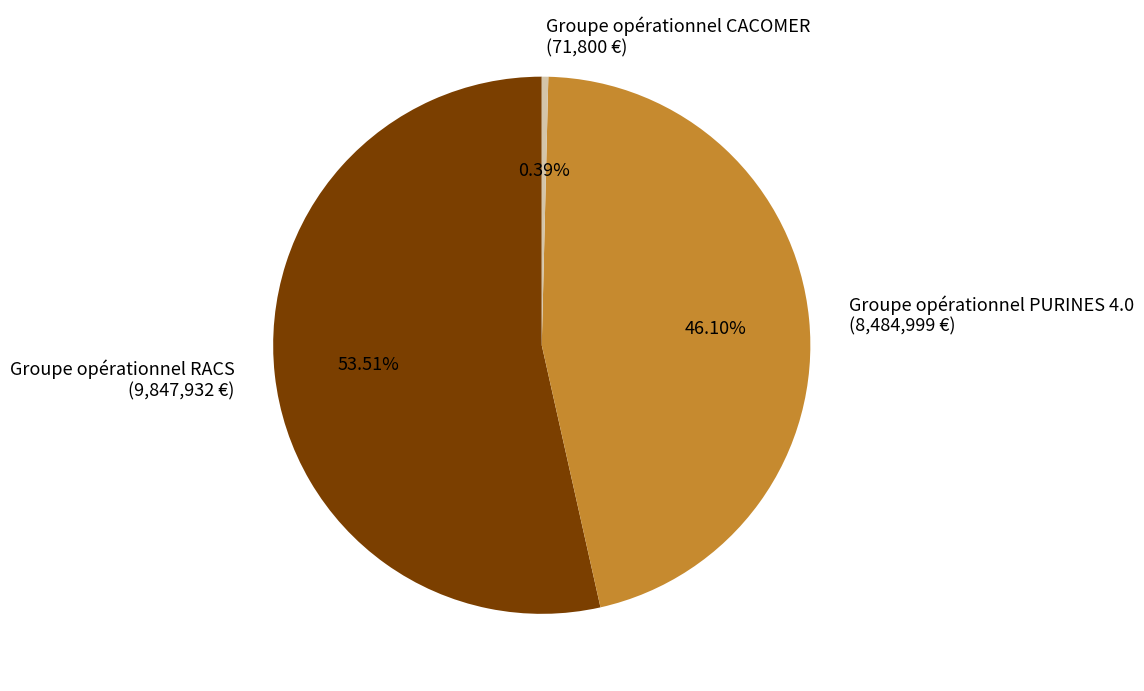

To the nearest percent, what percentage of the pie is Groupe opérationnel PURINES 4.0?

46%